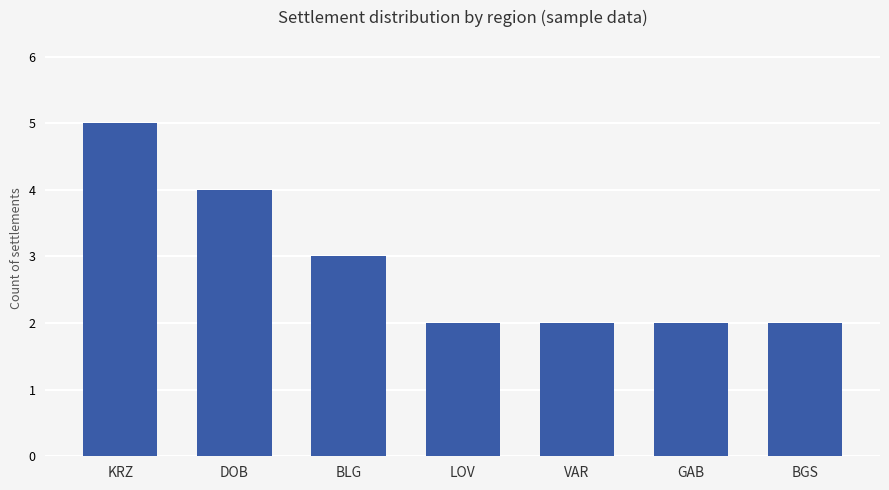

The value at KRZ is 5. True or false?

True